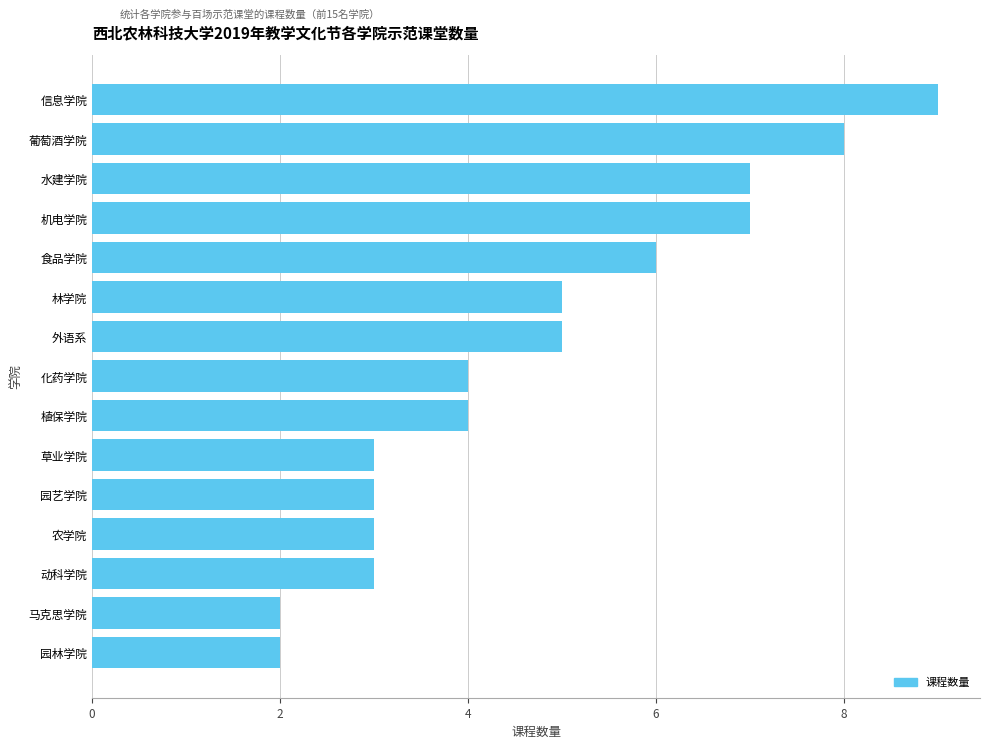

What is the difference between the second highest and second lowest values?

6